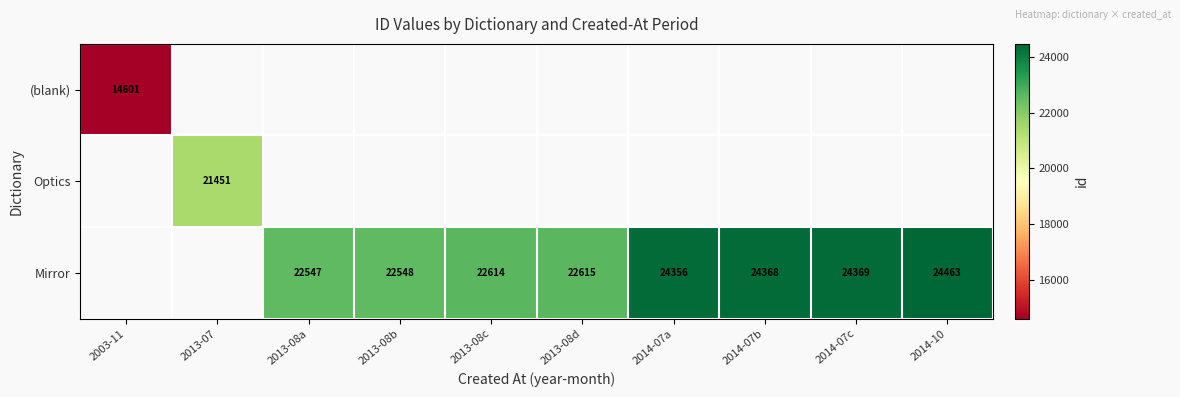

The Mirror series shows 38366 at 2013-08c. True or false?

False